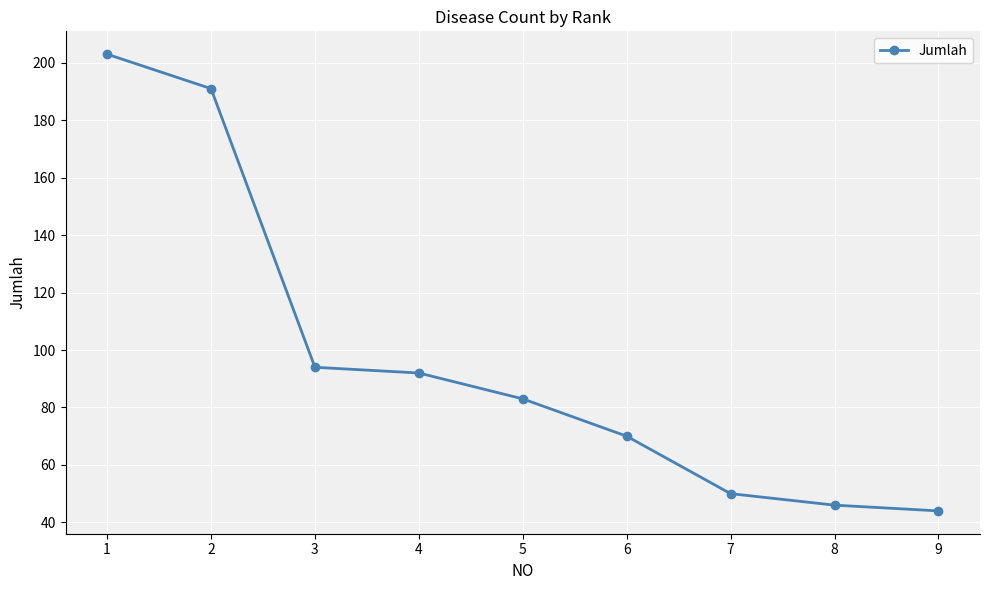

Reading left to right, what are all the values shown in this chart?

1=203	2=191	3=94	4=92	5=83	6=70	7=50	8=46	9=44